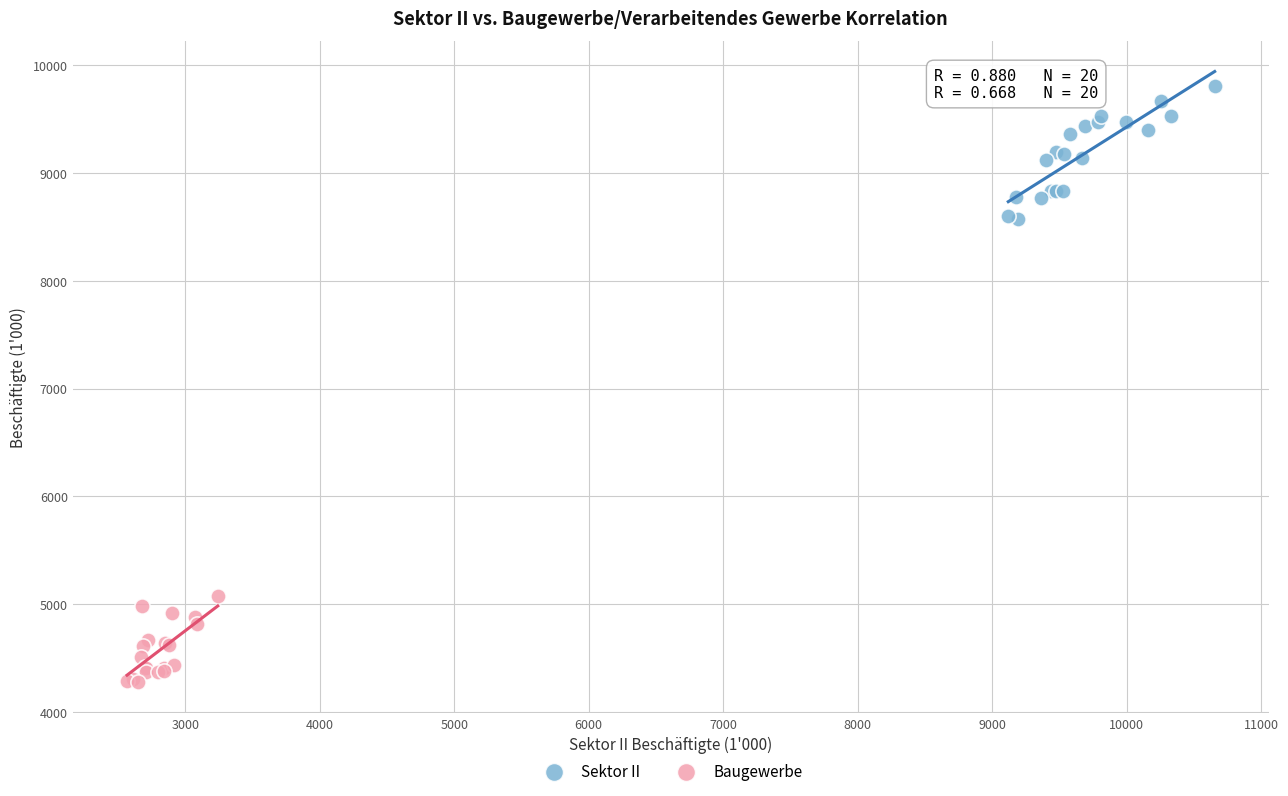

Which series reaches the maximum Y coordinate?

Sektor II